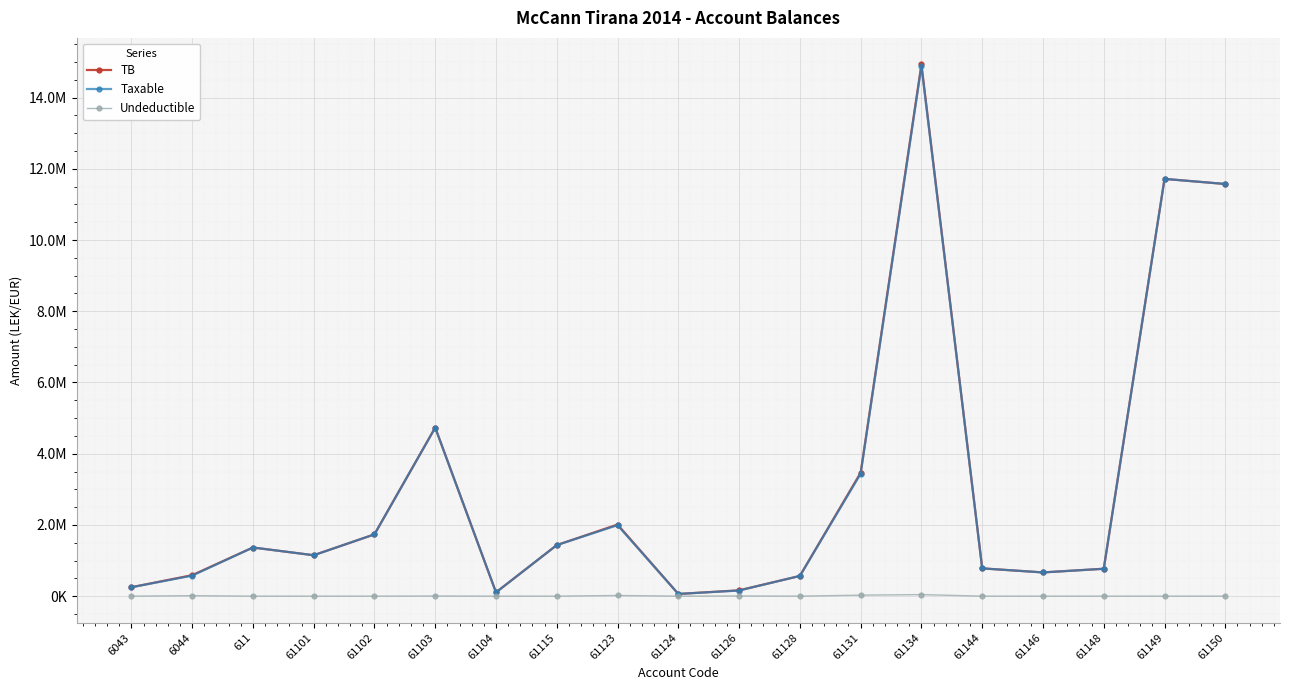

Is this an area chart (filled region under the line)?

No